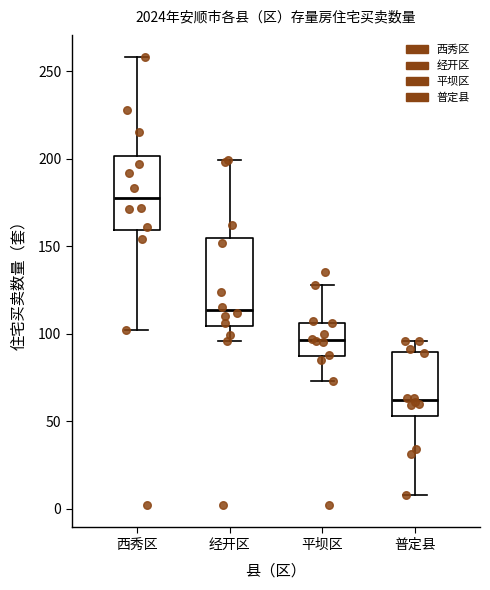

Where does the median line of the box for 西秀区 sit on the y-axis? The values are not printed on the chart, so give them approximately, as read against the axis.

180